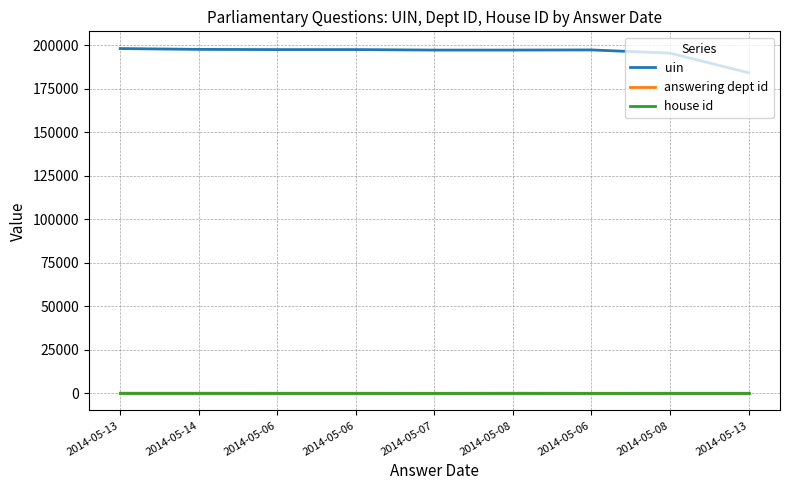

Does the chart display data point markers on the line(s)?

No